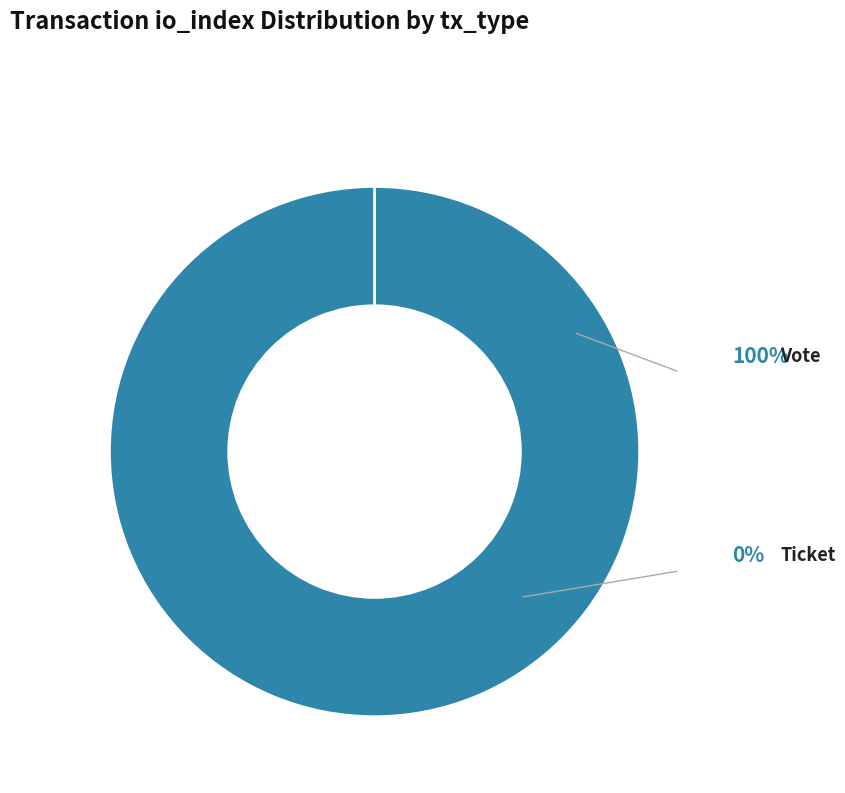

Rank the categories by value from lowest to highest.

Ticket (io_index=0), Vote (io_index=1)